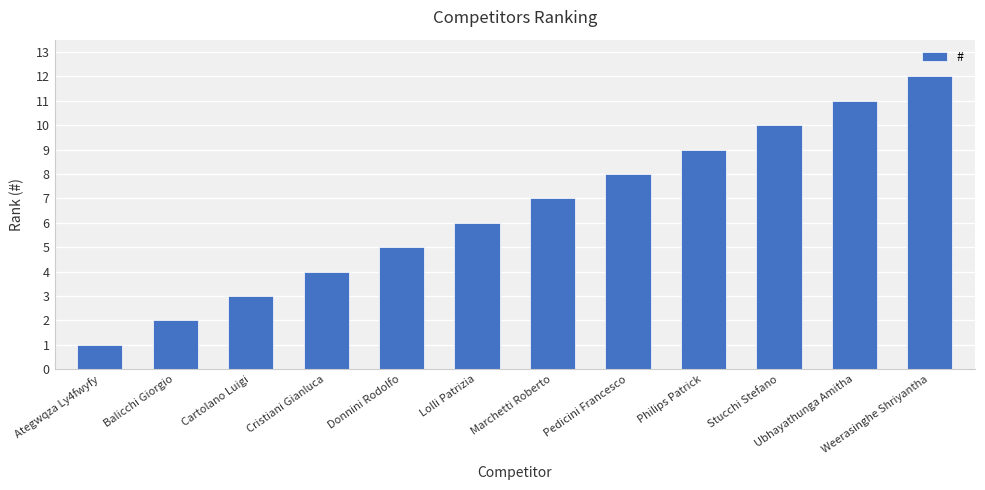

Rank the categories by value from highest to lowest.

Weerasinghe Shriyantha, Ubhayathunga Amitha, Stucchi Stefano, Philips Patrick, Pedicini Francesco, Marchetti Roberto, Lolli Patrizia, Donnini Rodolfo, Cristiani Gianluca, Cartolano Luigi, Balicchi Giorgio, Ategwqza Ly4fwyfy